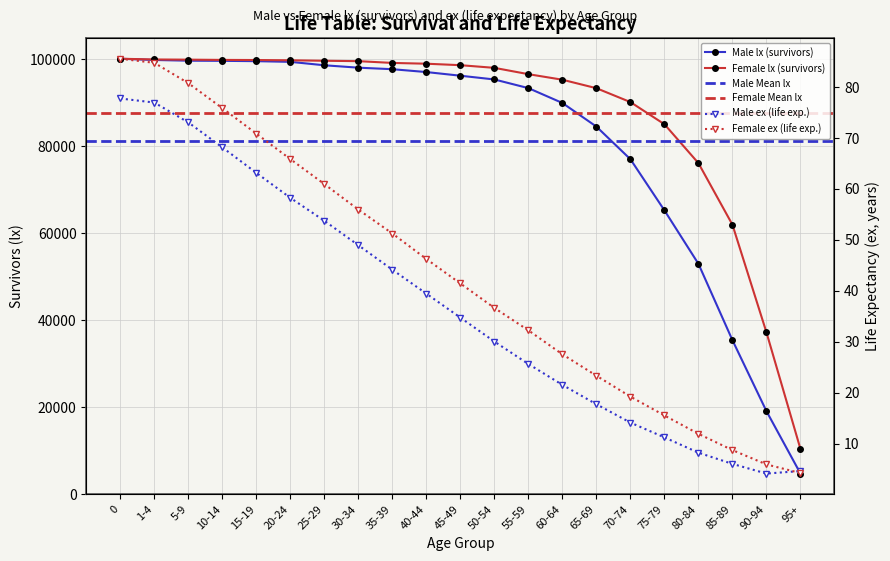

The Male lx series shows 48631 at 0. True or false?

False